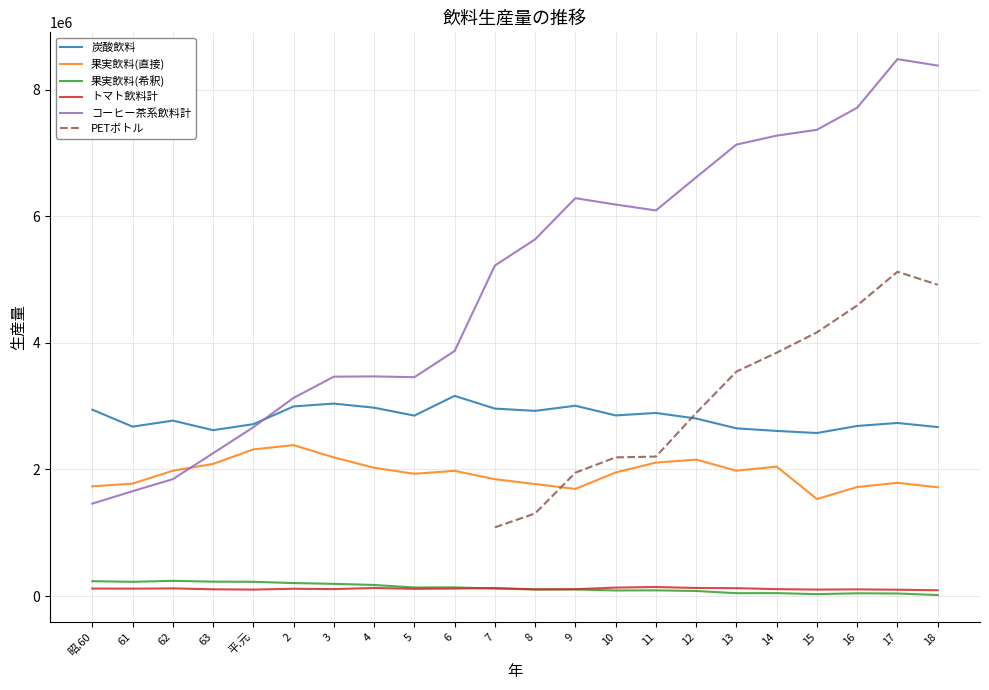

Does the chart have visible grid lines?

Yes